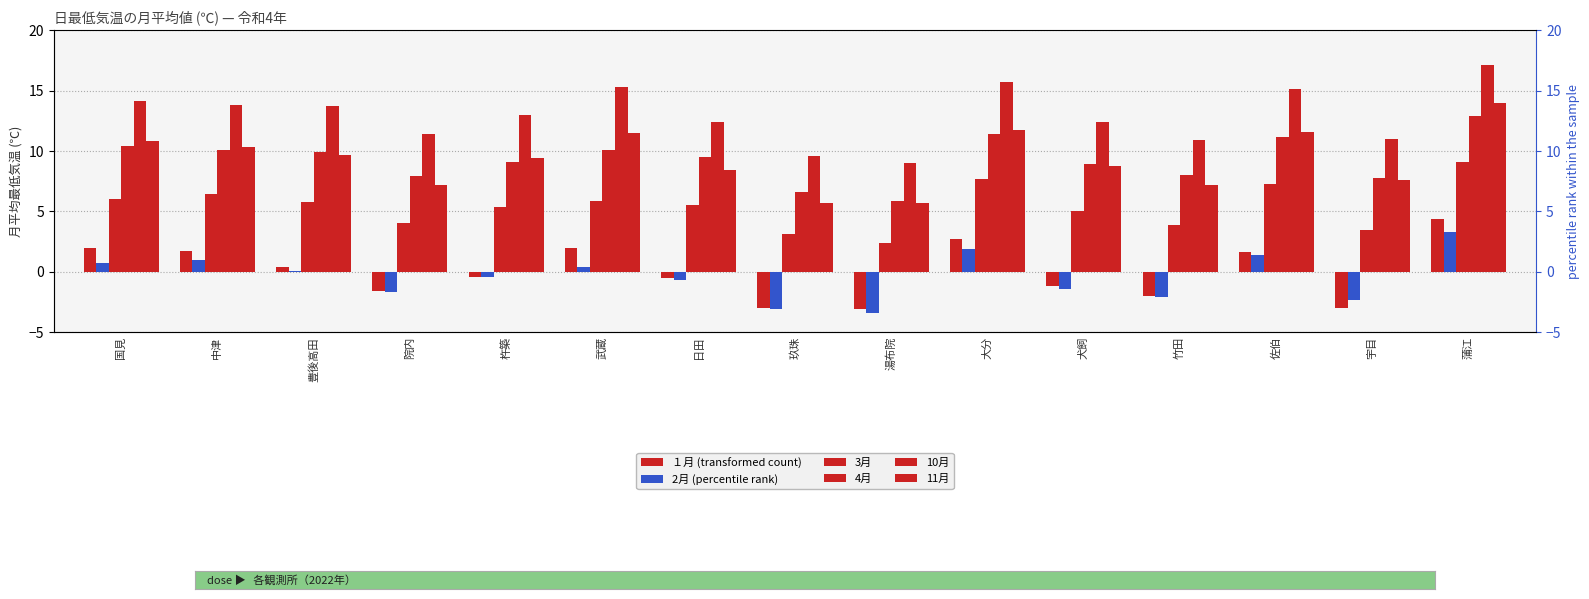

Reading left to right, transcribe all the data shown in this chart.

１月 (transformed count): 国見=2.0	中津=1.7	豊後高田=0.4	院内=-1.6	杵築=-0.4	武蔵=2.0	日田=-0.5	玖珠=-3.0	湯布院=-3.1	大分=2.7	犬飼=-1.2	竹田=-2.0	佐伯=1.6	宇目=-3.0	蒲江=4.4
2月 (percentile rank): 国見=0.7	中津=1.0	豊後高田=0.1	院内=-1.7	杵築=-0.4	武蔵=0.4	日田=-0.7	玖珠=-3.1	湯布院=-3.4	大分=1.9	犬飼=-1.4	竹田=-2.1	佐伯=1.4	宇目=-2.3	蒲江=3.3
3月: 国見=6.0	中津=6.4	豊後高田=5.8	院内=4.0	杵築=5.4	武蔵=5.9	日田=5.5	玖珠=3.1	湯布院=2.4	大分=7.7	犬飼=5.0	竹田=3.9	佐伯=7.3	宇目=3.5	蒲江=9.1
4月: 国見=10.4	中津=10.1	豊後高田=9.9	院内=7.9	杵築=9.1	武蔵=10.1	日田=9.5	玖珠=6.6	湯布院=5.9	大分=11.4	犬飼=8.9	竹田=8.0	佐伯=11.2	宇目=7.8	蒲江=12.9
10月: 国見=14.1	中津=13.8	豊後高田=13.7	院内=11.4	杵築=13.0	武蔵=15.3	日田=12.4	玖珠=9.6	湯布院=9.0	大分=15.7	犬飼=12.4	竹田=10.9	佐伯=15.1	宇目=11.0	蒲江=17.1
11月: 国見=10.8	中津=10.3	豊後高田=9.7	院内=7.2	杵築=9.4	武蔵=11.5	日田=8.4	玖珠=5.7	湯布院=5.7	大分=11.7	犬飼=8.8	竹田=7.2	佐伯=11.6	宇目=7.6	蒲江=14.0